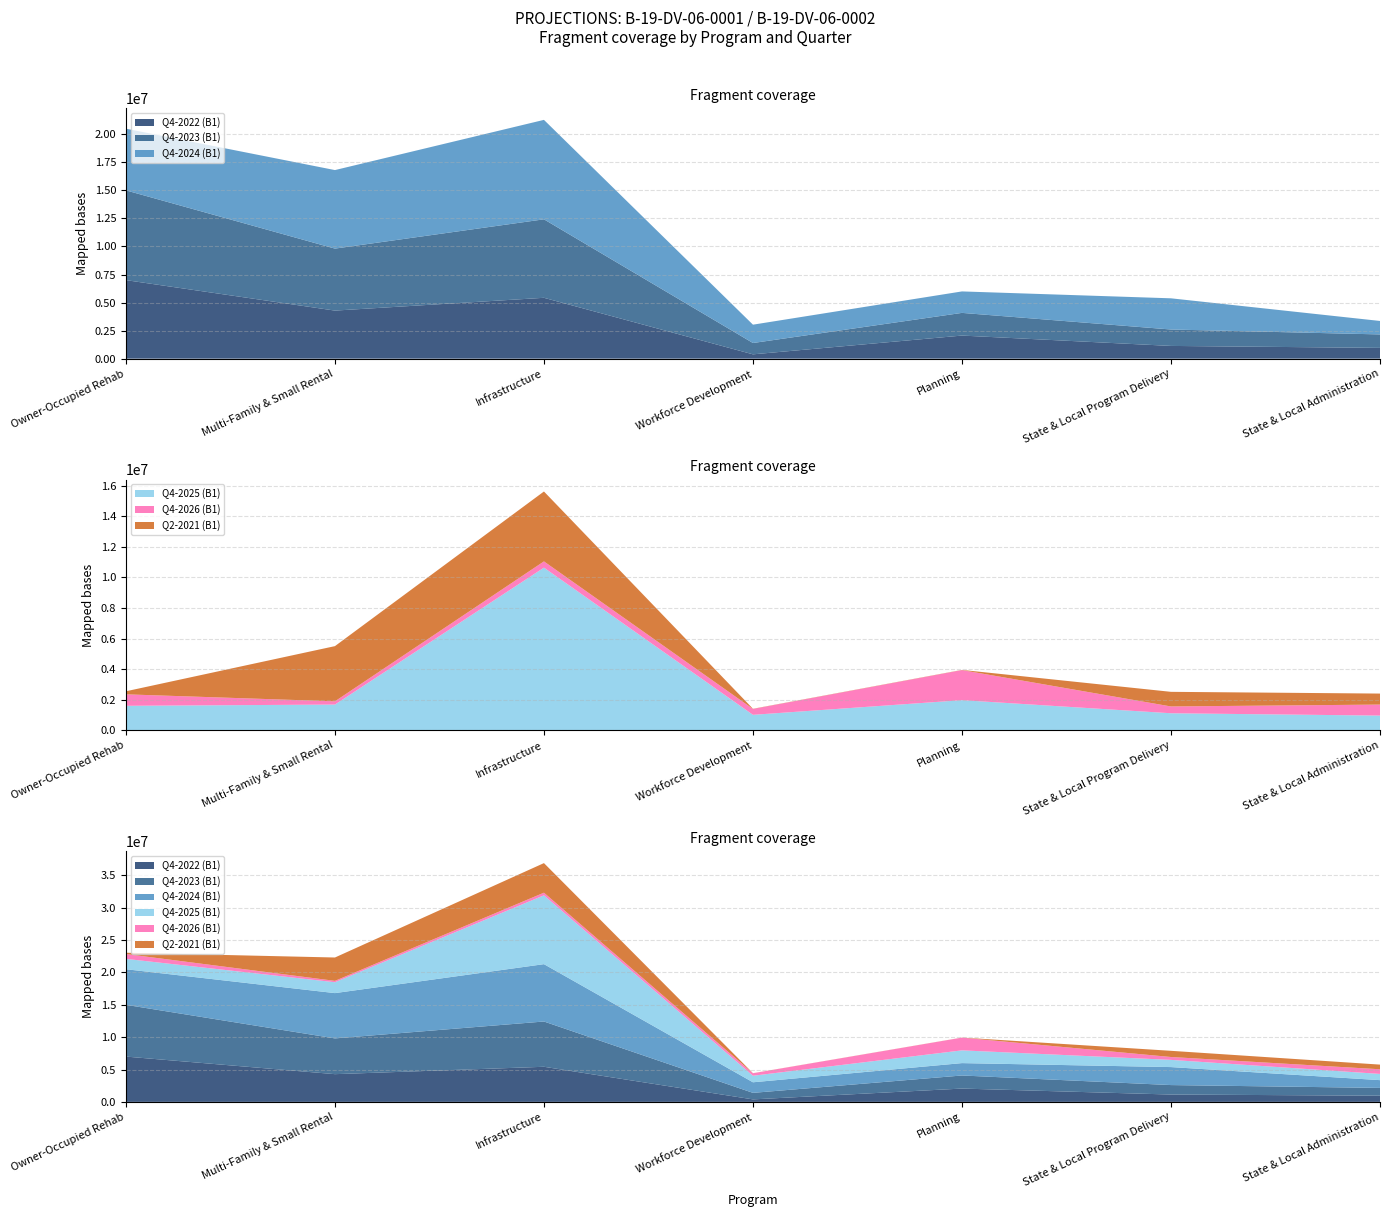

Reading left to right, list all the values displayed in this chart.

Q4-2022 (B1): 7000000.0	4283741.3	5424217.9	384545.0	2057712.3	1134520.8	960000.0
Q4-2023 (B1): 8000000.0	5526026.4	6997241.3	1009635.0	2021738.2	1463532.0	1200000.0
Q4-2024 (B1): 5500000.0	6999633.6	8863172.2	1634725.0	1913782.9	2780711.0	1200000.0
Q4-2025 (B1): 1600000.0	1679912.2	10635806.9	1009635.0	1967760.6	1112284.3	960000.0
Q4-2026 (B1): 750000.0	212716.3	409069.4	384545.0	1967760.6	444913.4	720000.0
Q2-2021 (B1): 200000.0	3609894.2	4570970.4	12000.0	12000.0	956057.3	720000.0